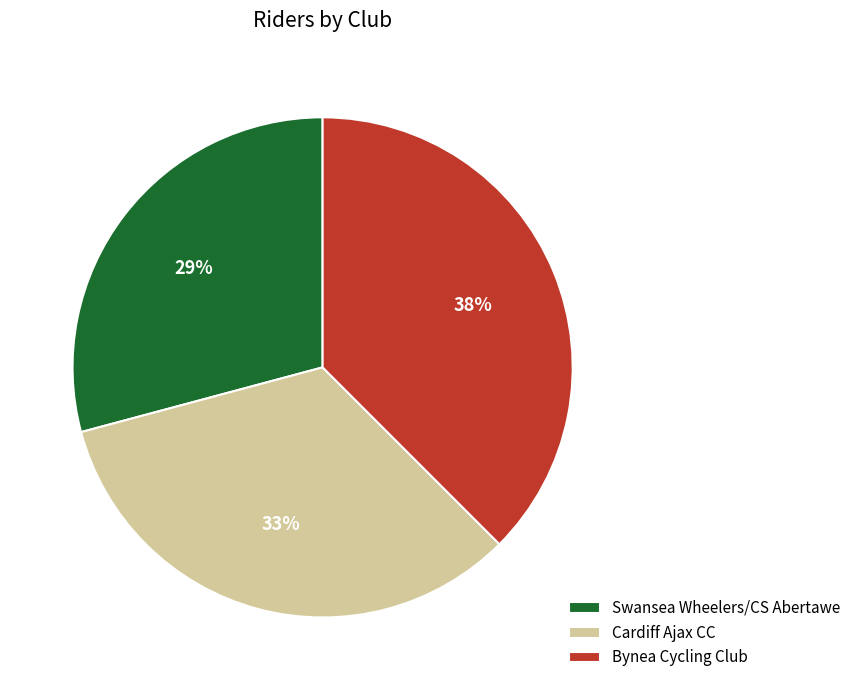

Count the number of slices in the pie.

3